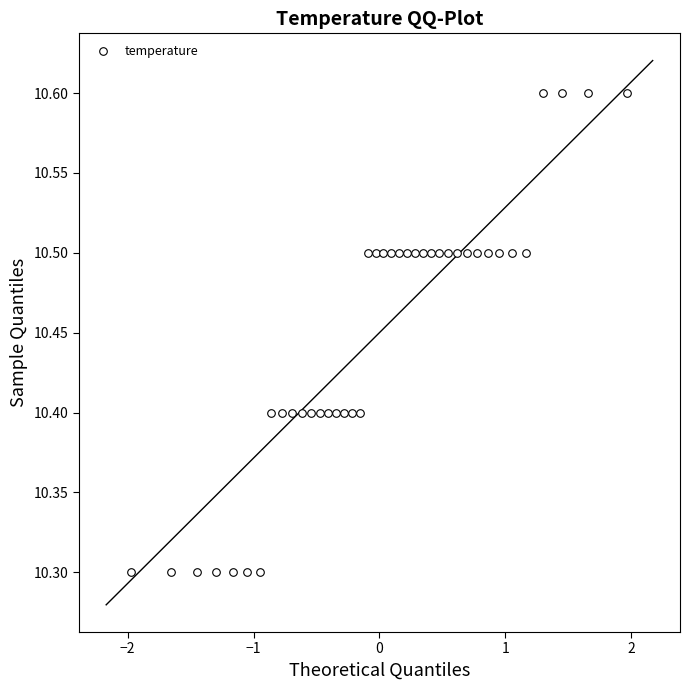

What is the range of X values (max minus min)?

3.9